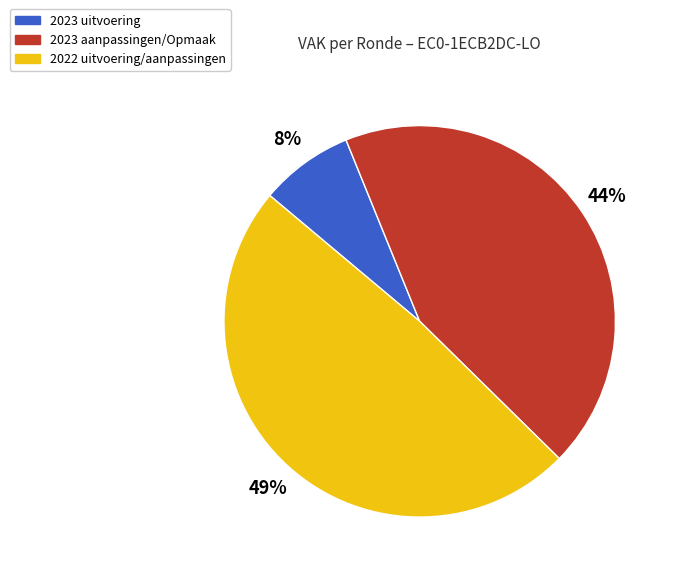

To the nearest percent, what is the difference between the largest and smallest slice percentages?

41%